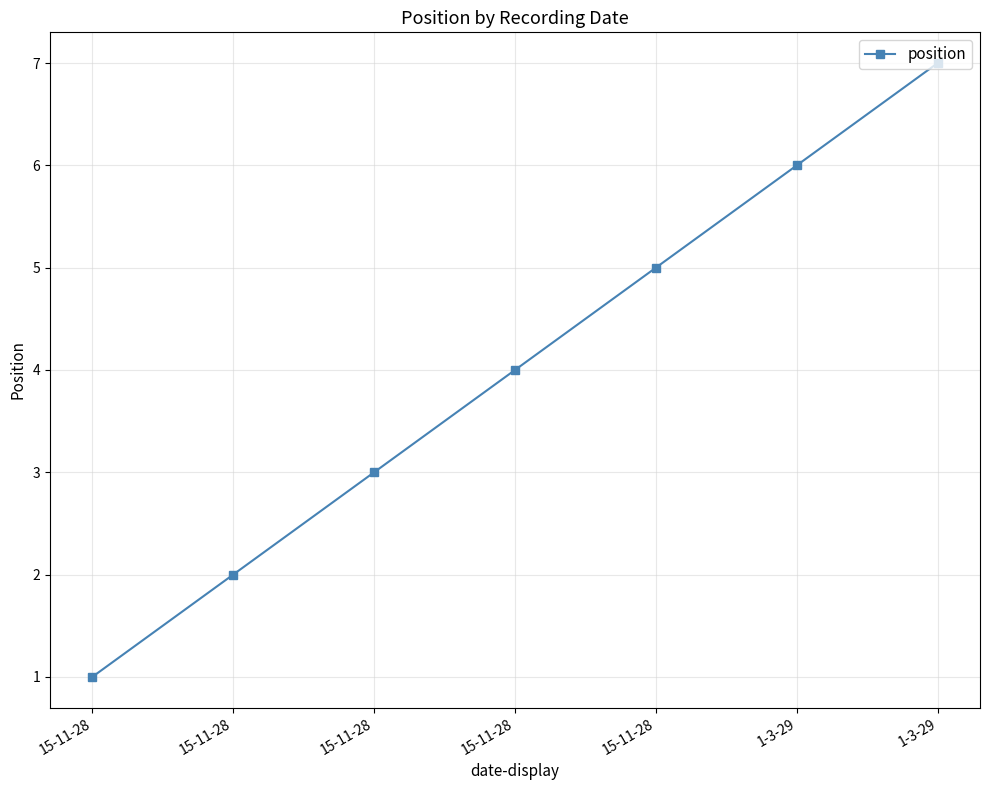

Count the values in the range 2 to 6.

5